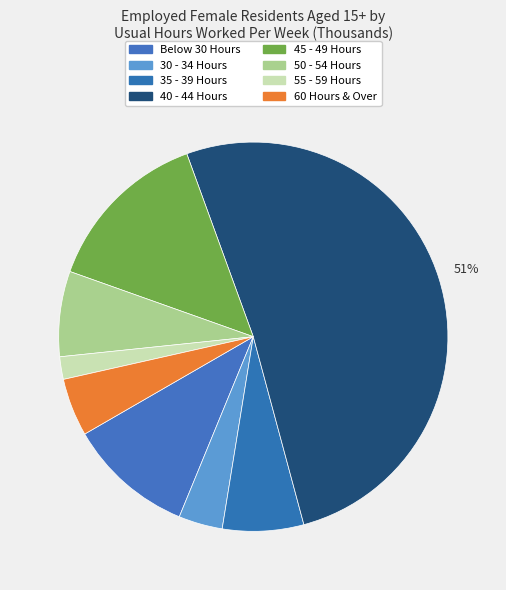

What is the smallest slice in the pie chart?

55 - 59 Hours